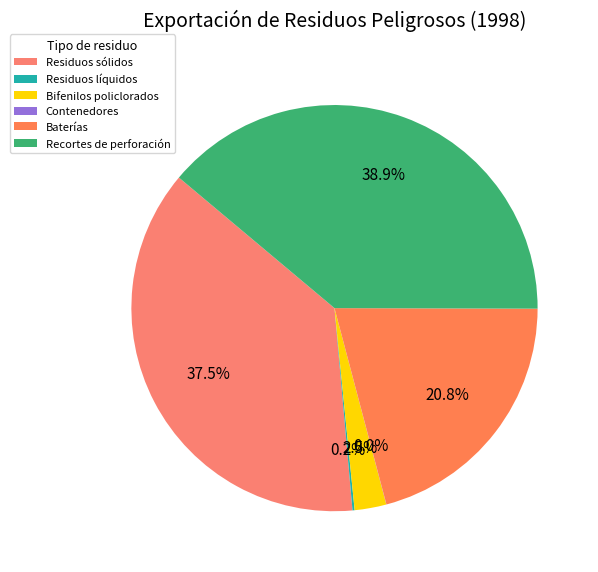

To the nearest percent, what is the difference between the largest and smallest slice percentages?

39%